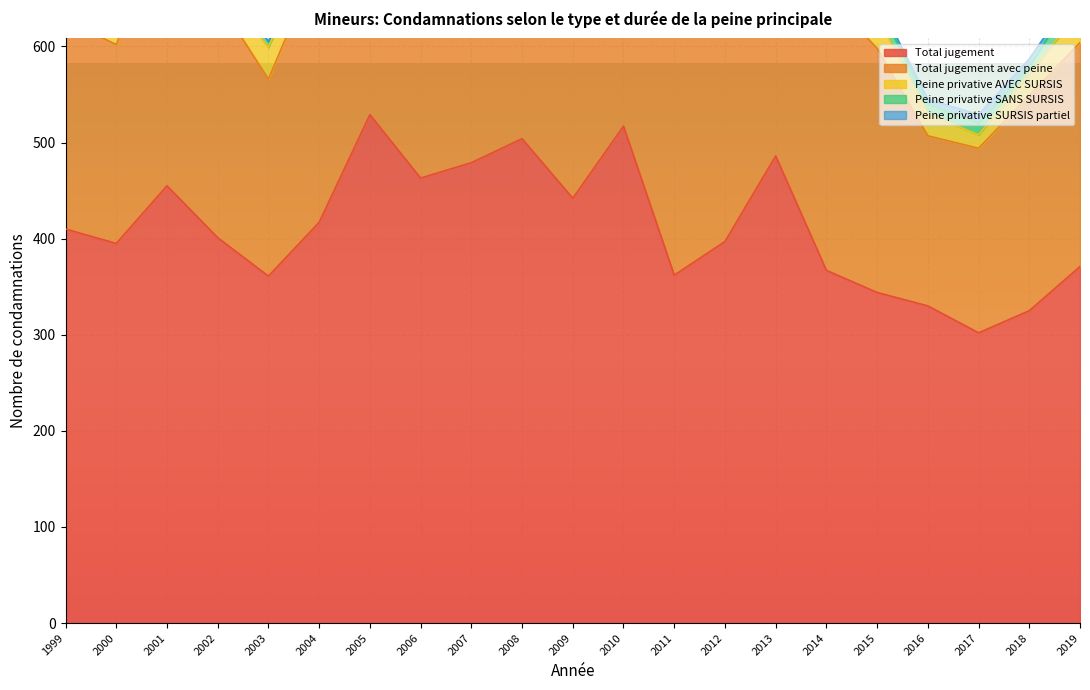

What is the difference between the maximum and second lowest values in the Total jugement avec peine series?

191